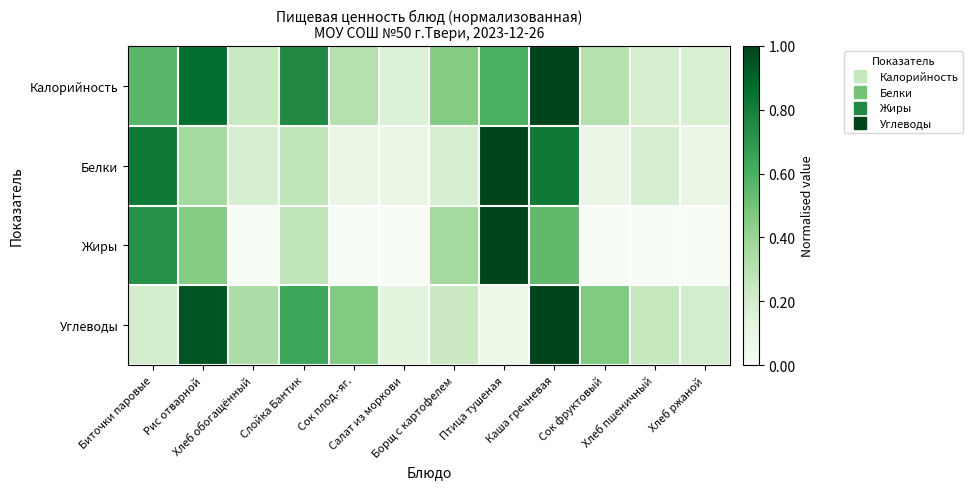

Between Сок плод.-яг. and Хлеб пшеничный, which is larger?

Сок плод.-яг.